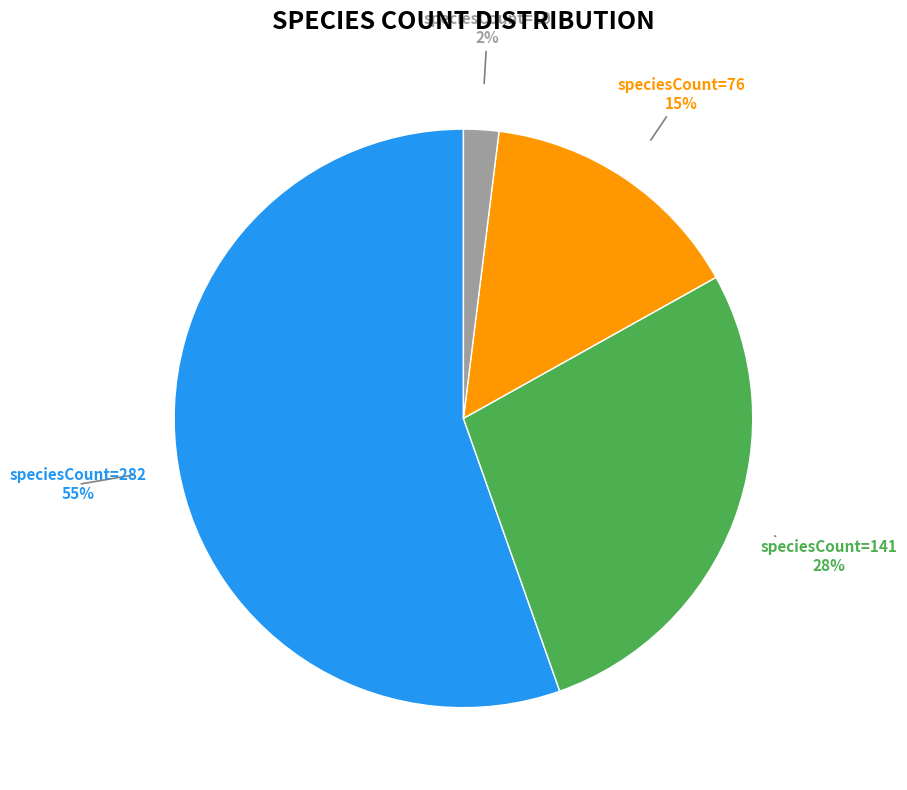

Is the sum of speciesCount=10 and speciesCount=282 greater than half?

Yes